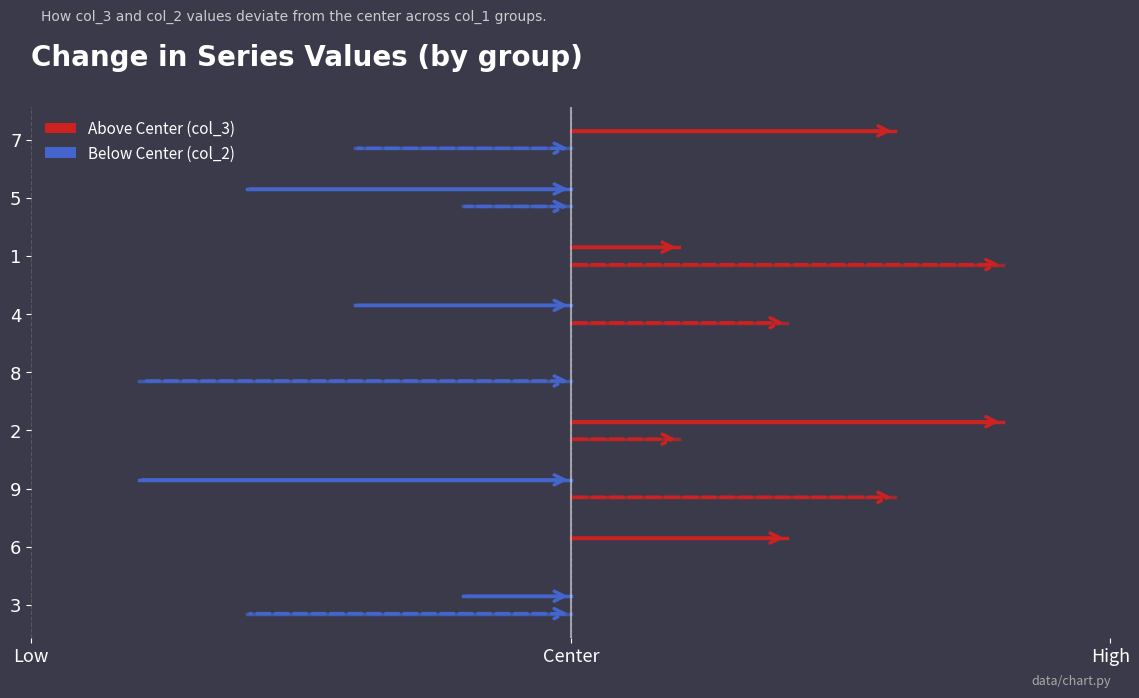

Which label corresponds to the smallest value in the chart?

Center